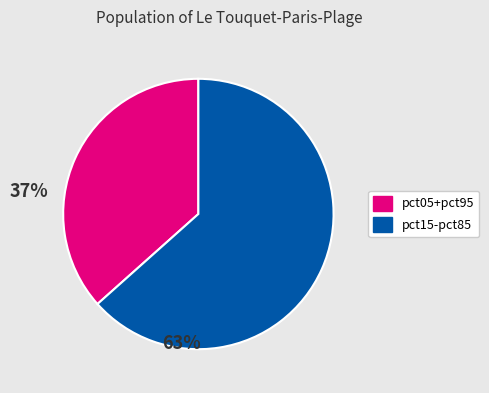

Combined, do pct05+pct95 and pct15-pct85 account for over 50%?

Yes